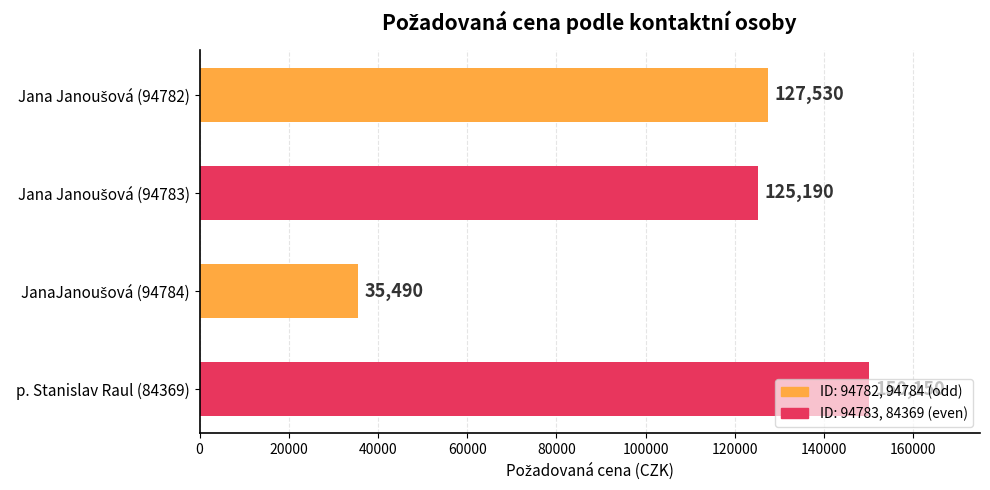

Count the number of data series in this chart.

1